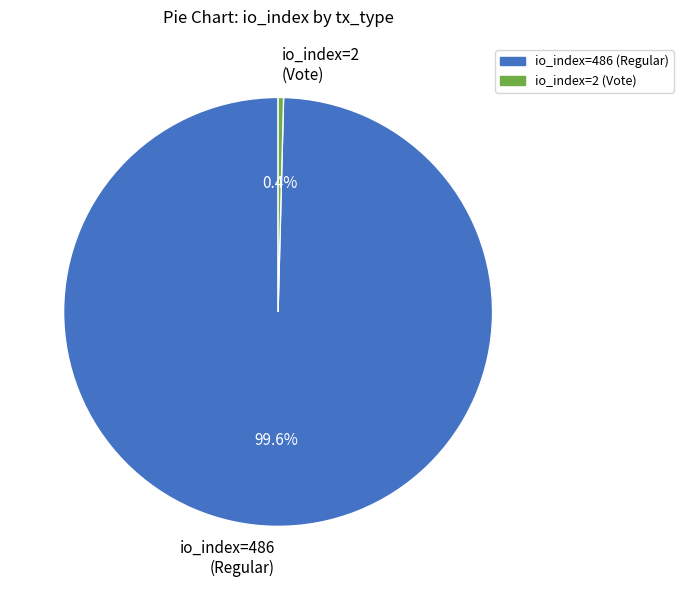

Do io_index=2 (Vote) and io_index=486 (Regular) together represent more than half of the pie?

Yes